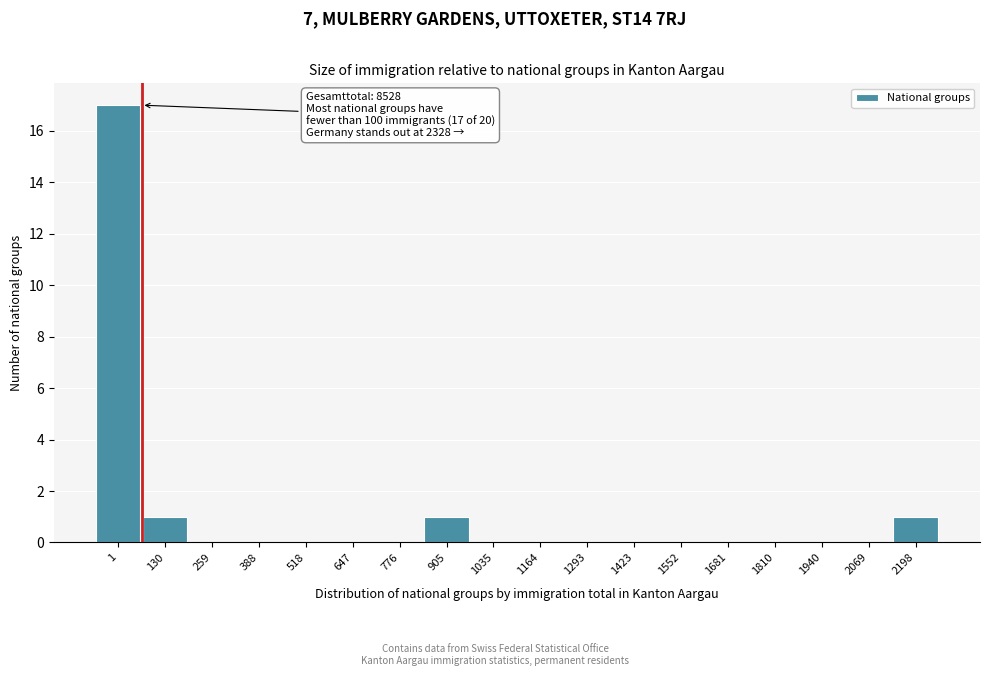

Reading right to left, transcribe all the data shown in this chart.

2198=1	2069=0	1940=0	1810=0	1681=0	1552=0	1423=0	1293=0	1164=0	1035=0	905=1	776=0	647=0	518=0	388=0	259=0	130=1	1=17